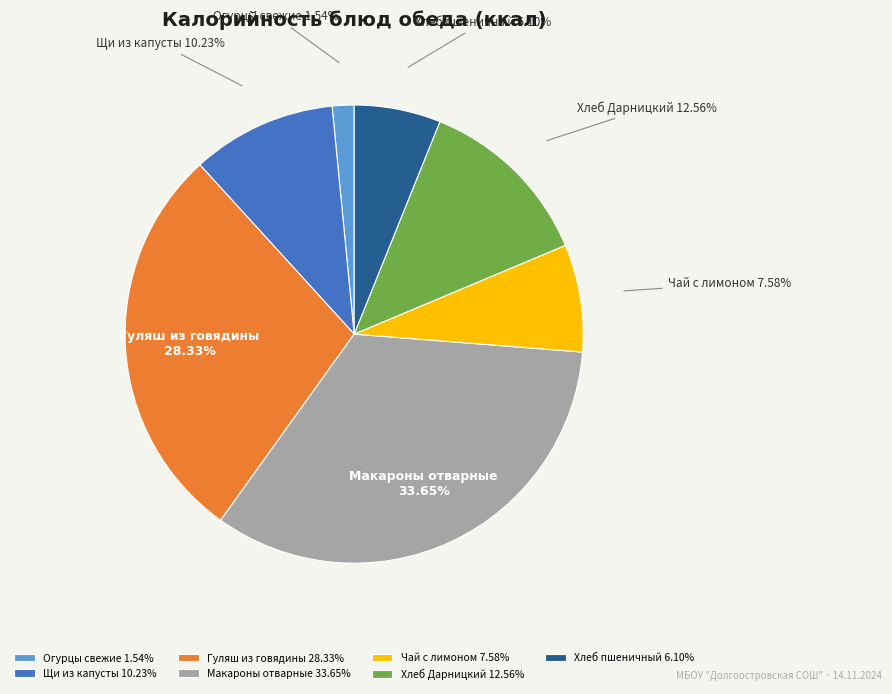

Is there any slice that represents more than half of the pie?

No